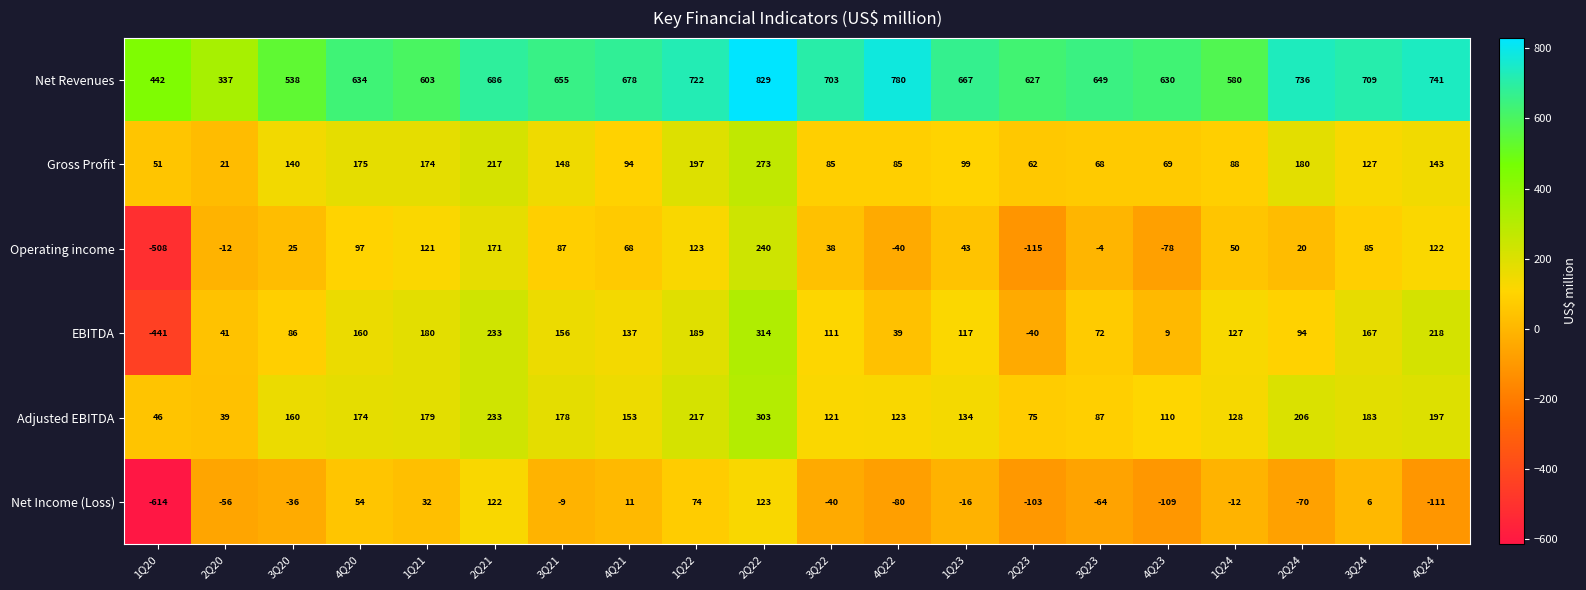

Between 1Q21 and 3Q22, which series saw the biggest shift?

Net Revenues